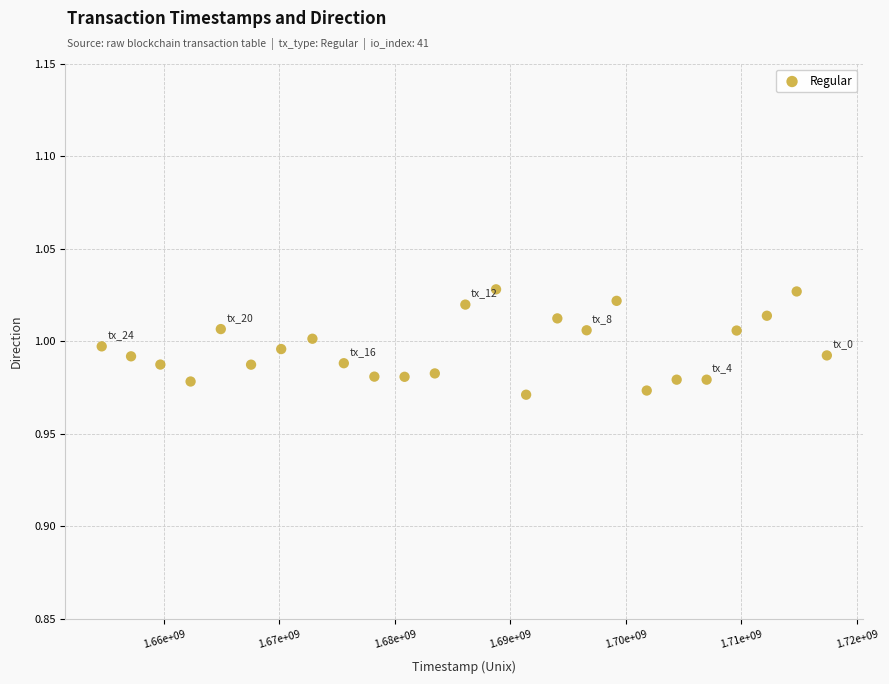

What is the range of X values (max minus min)?

62782971.0